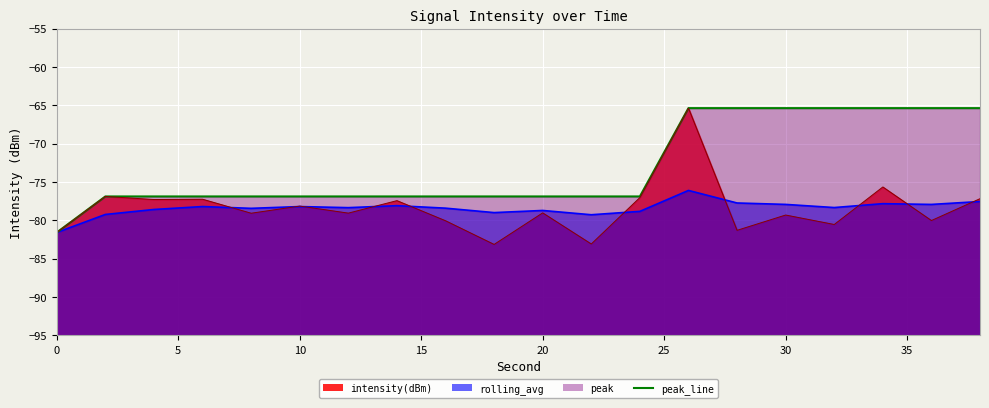

What is the spread (max minus min) of values at 38?

12.2